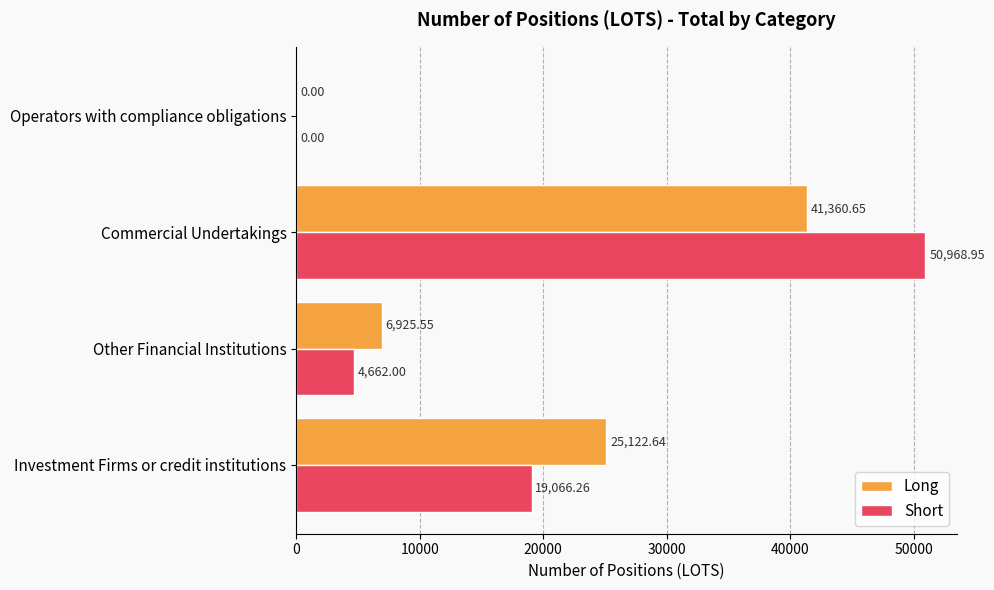

Which series has the largest total across all categories?

Short